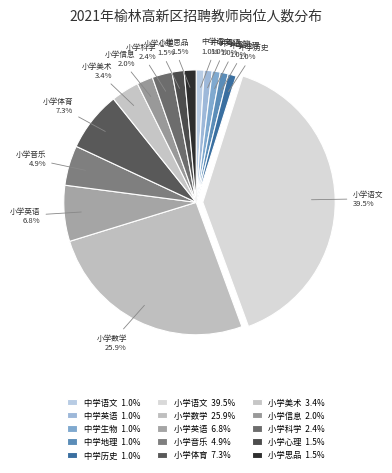

How many slices are in this pie chart?

15